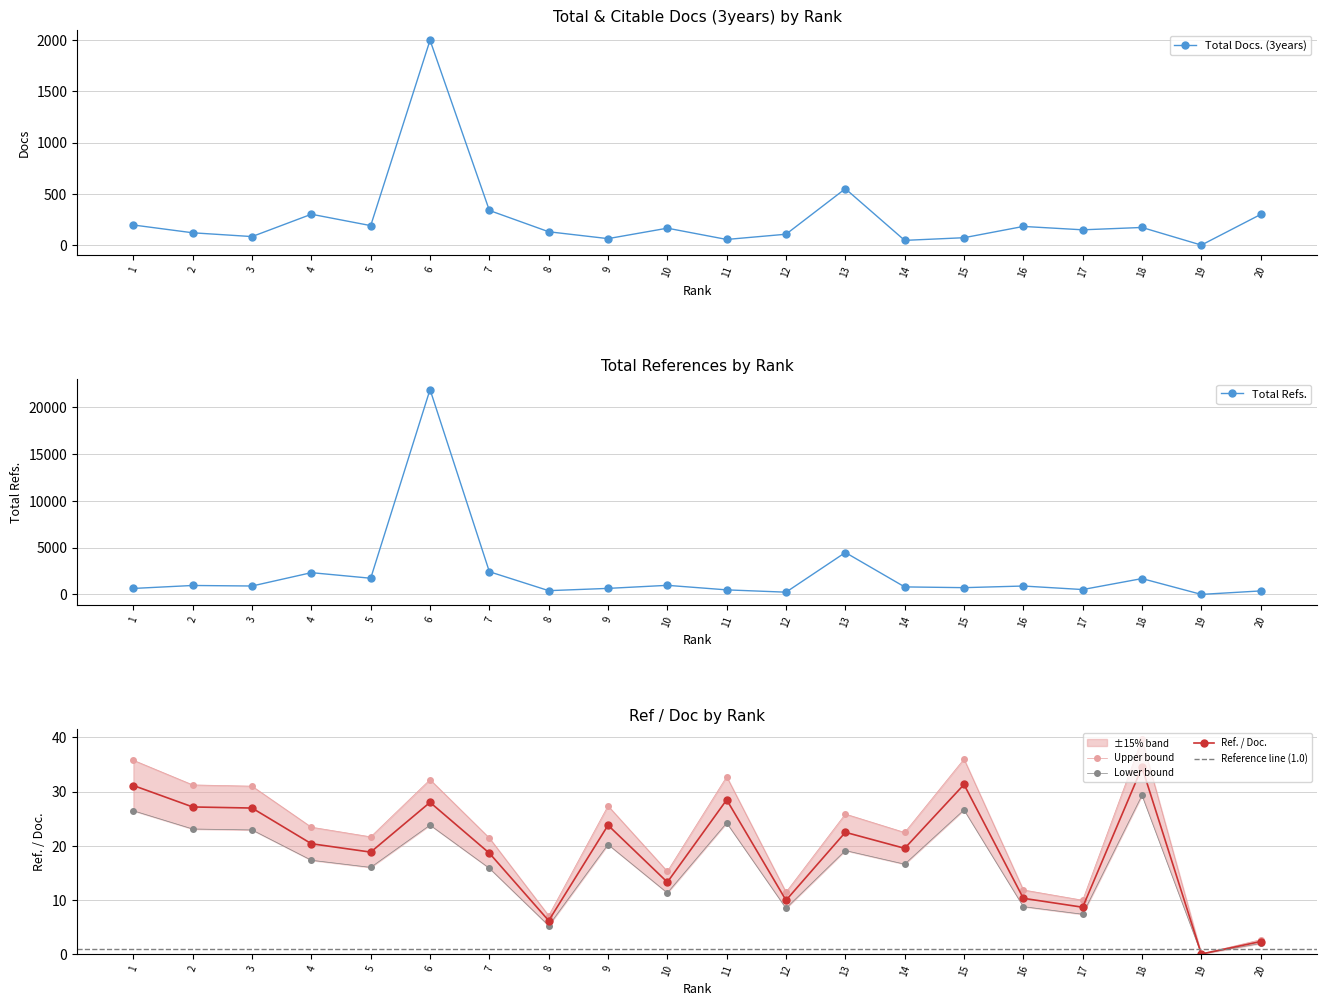

What is the sum of the Total Docs. (3years) values at 7 and 5?

528